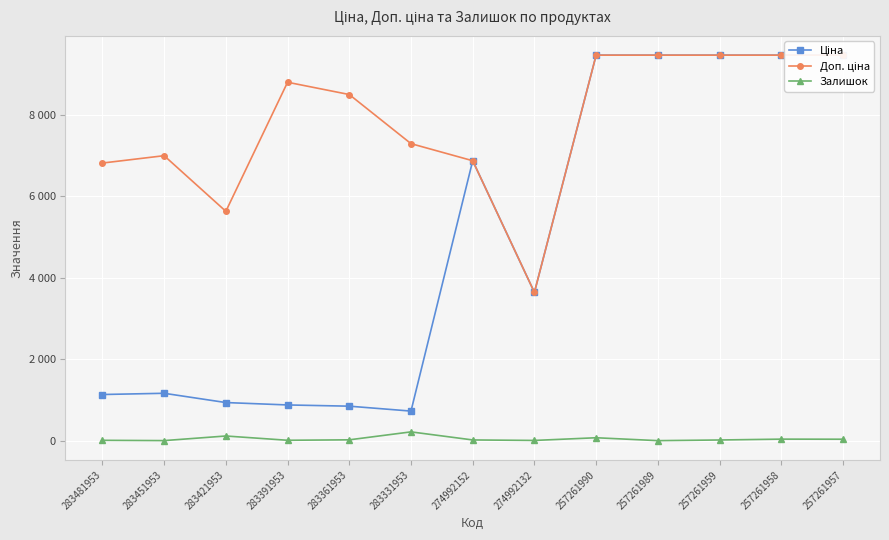

What is the sum of the Доп. ціна values at 274992132 and 257261958?

13099.9